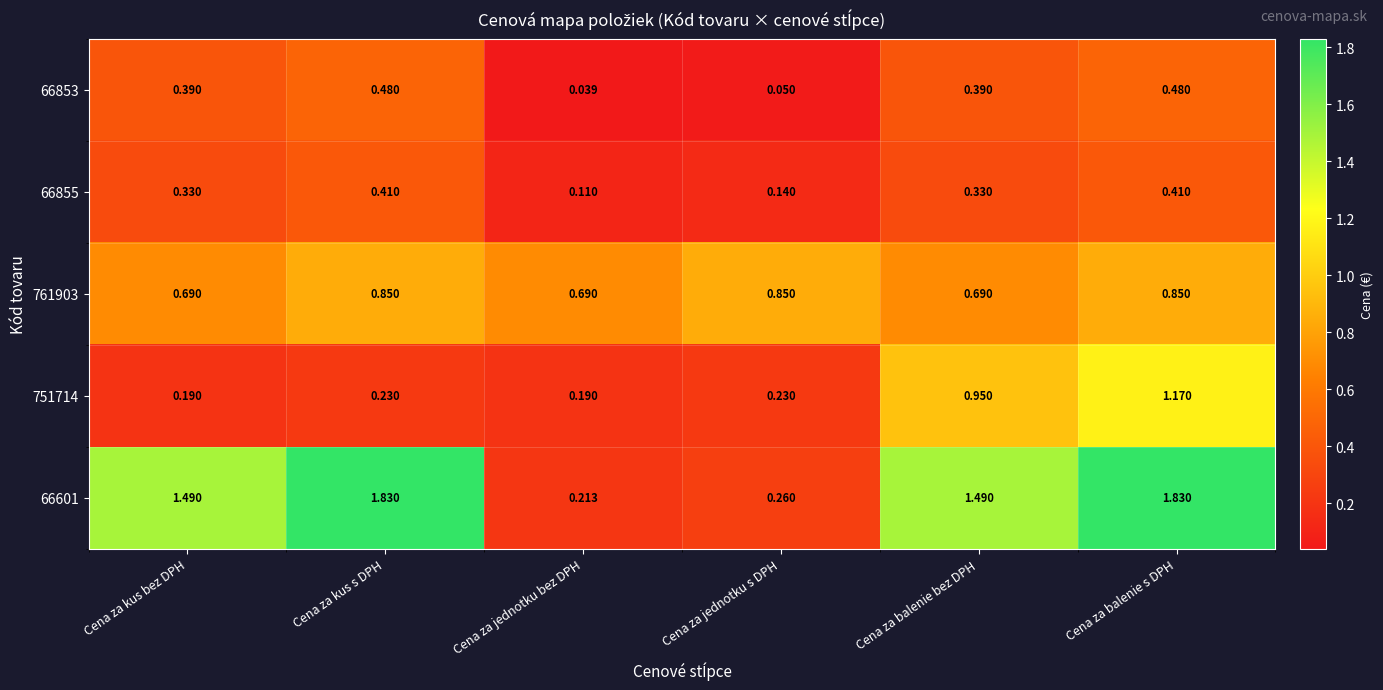

At which category does the chart reach its minimum across all series?

Cena za jednotku bez DPH